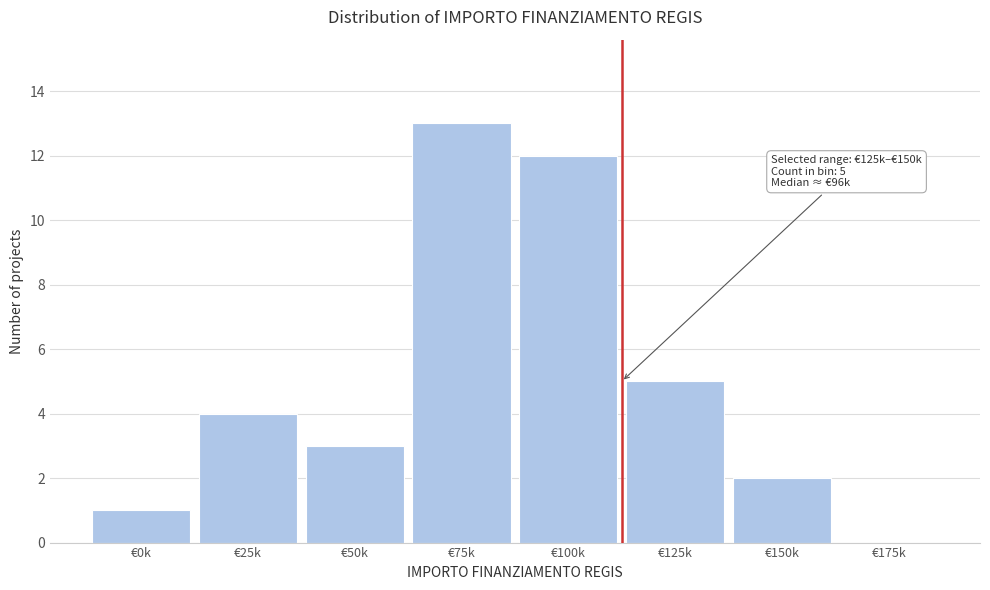

Reading right to left, extract all data points from this chart.

€175k=0	€150k=2	€125k=5	€100k=12	€75k=13	€50k=3	€25k=4	€0k=1